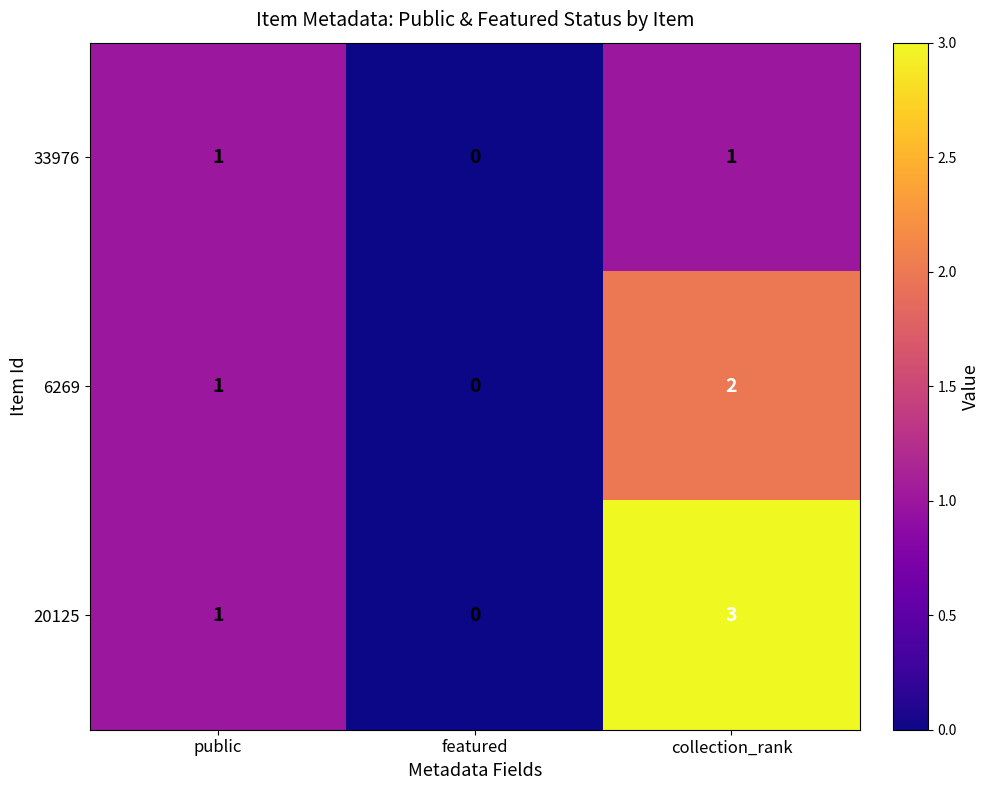

Which series has the widest spread of values?

20125